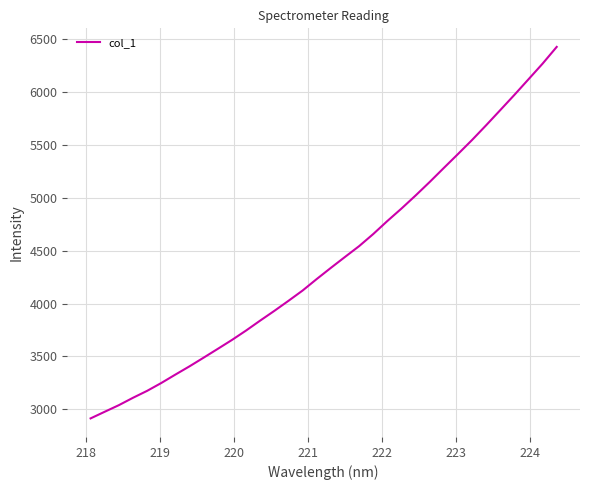

What is the smallest value displayed?

2915.8